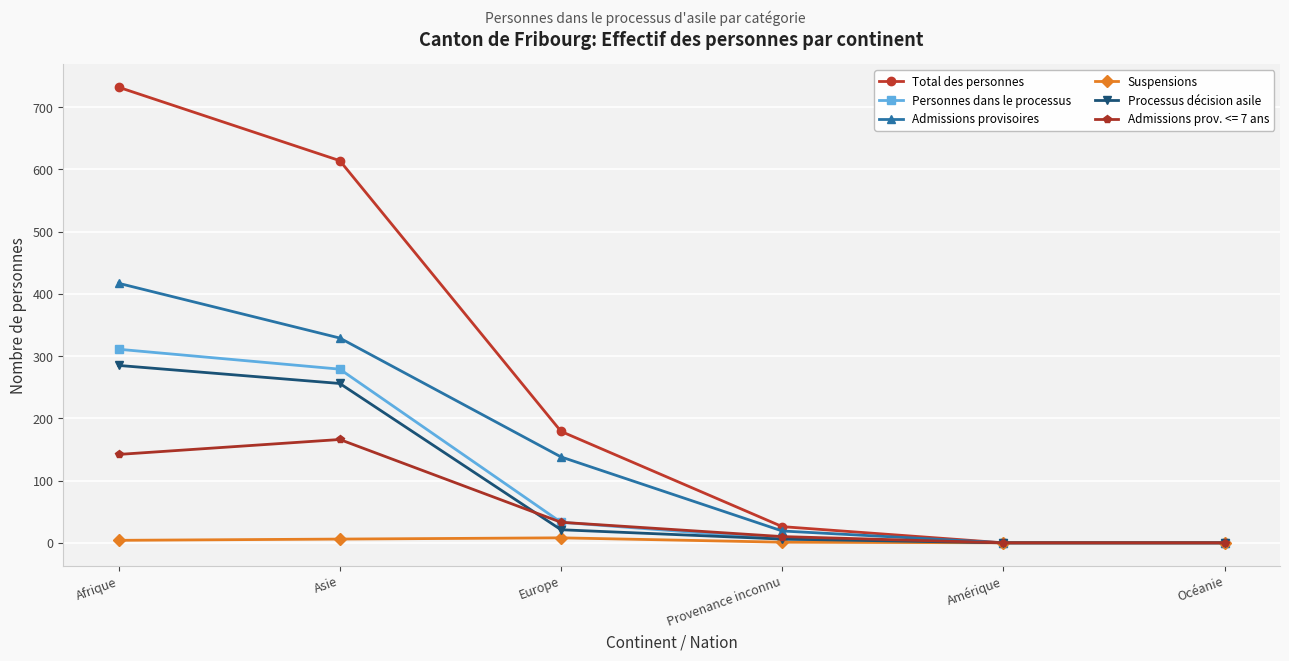

What is the maximum value for Personnes dans le processus?

311